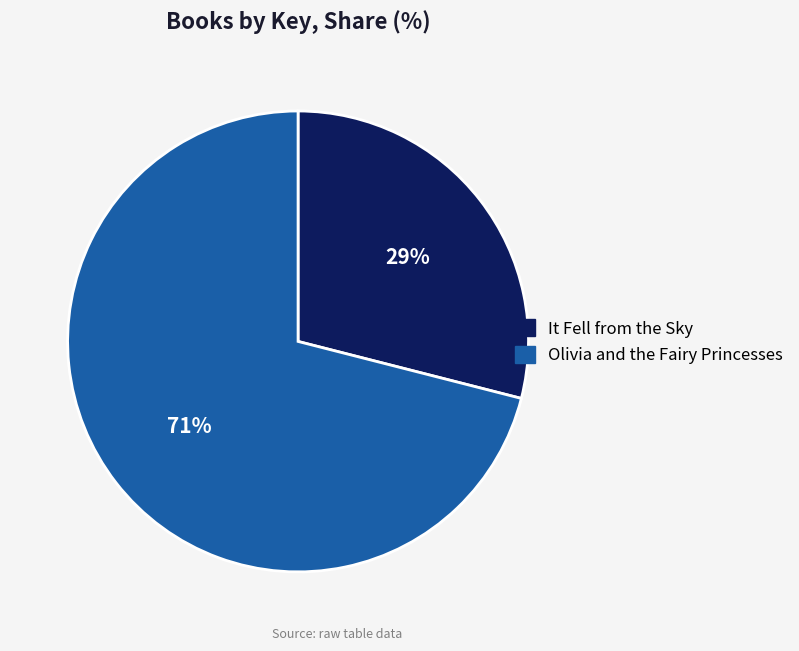

Does any single category account for the majority?

Yes